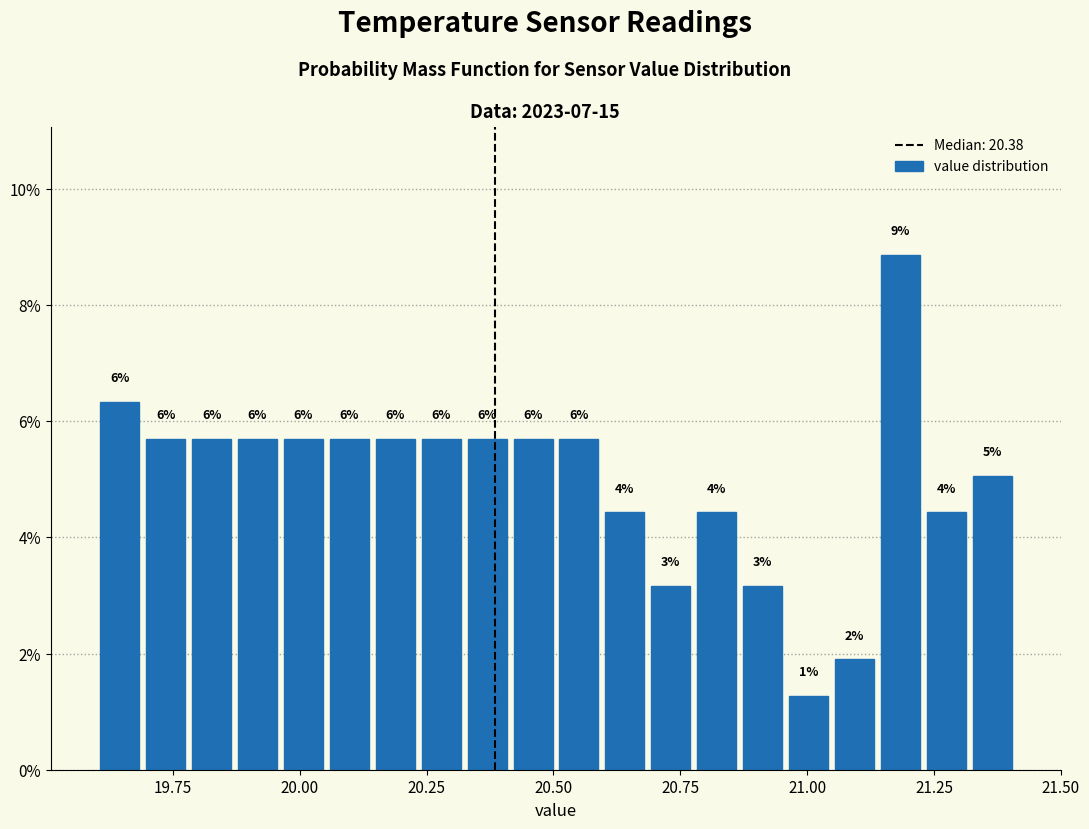

Around what value on the x-axis is the tallest bar? Give the approximate position of its centre, as read against the axis.

21.20